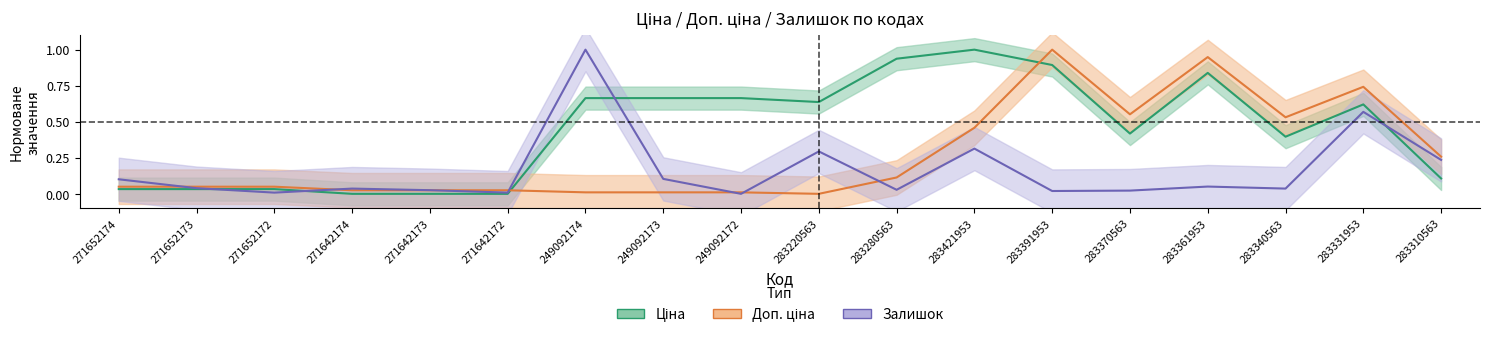

What is the total value across all series at 249092172?

0.7